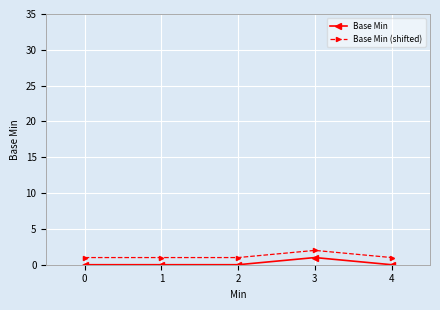

Reading left to right, list all the values displayed in this chart.

Base Min: 0	0	0	1	0
Base Min (shifted): 1	1	1	2	1